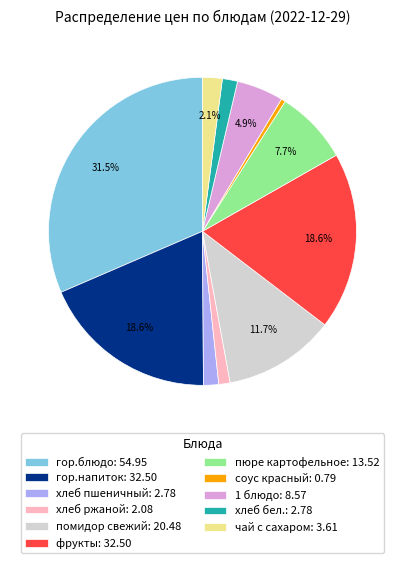

Is хлеб бел. the majority of the pie?

No